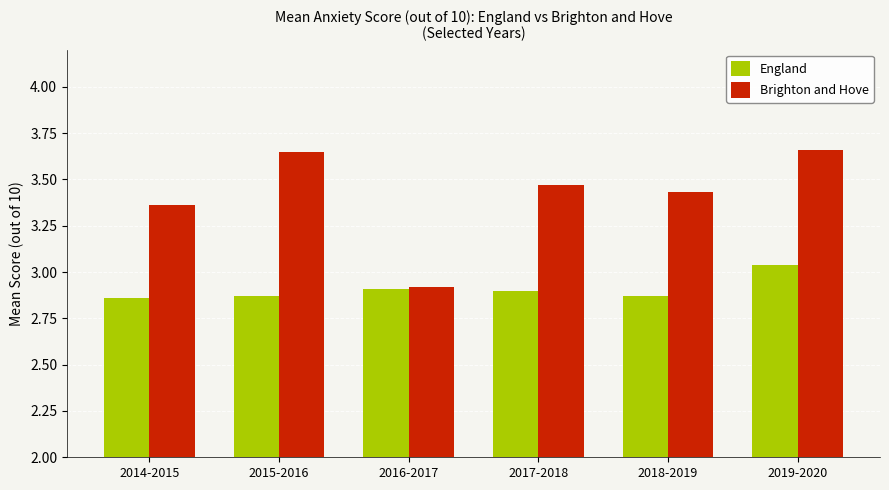

Which series has the largest range (max minus min)?

Brighton and Hove